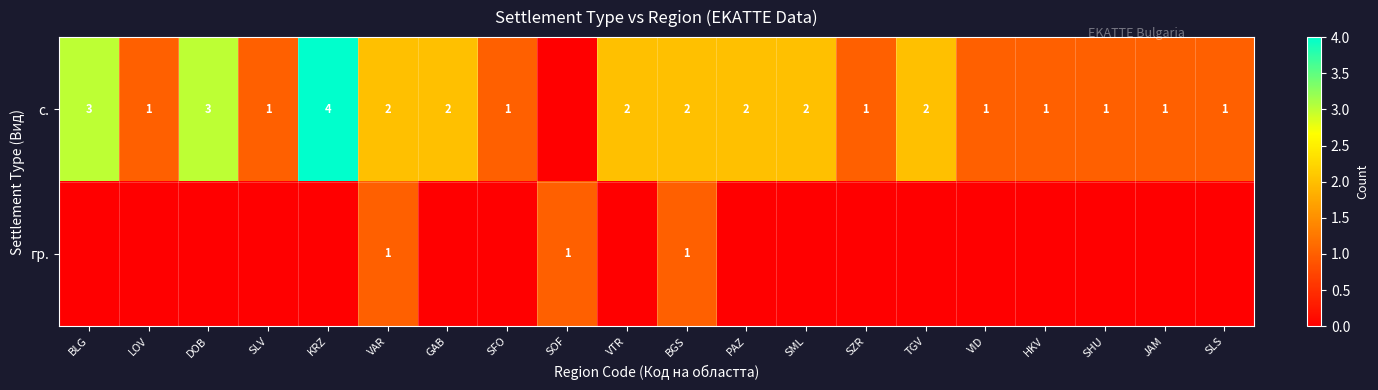

Between SZR and SHU, which is larger?

SZR